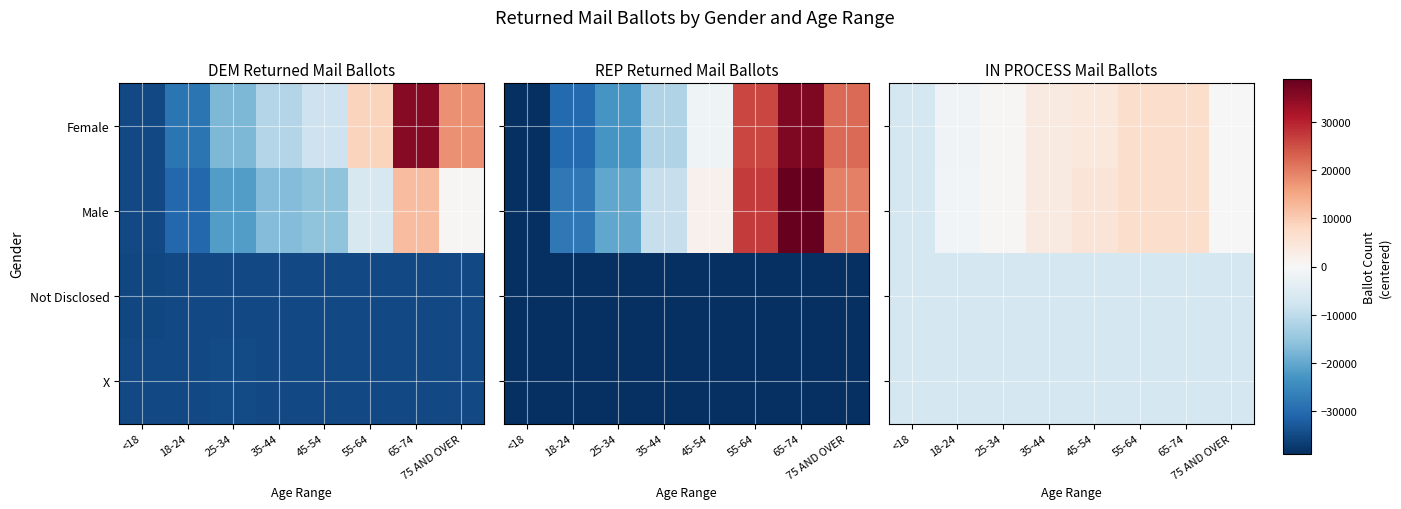

How many series are shown in this chart?

4